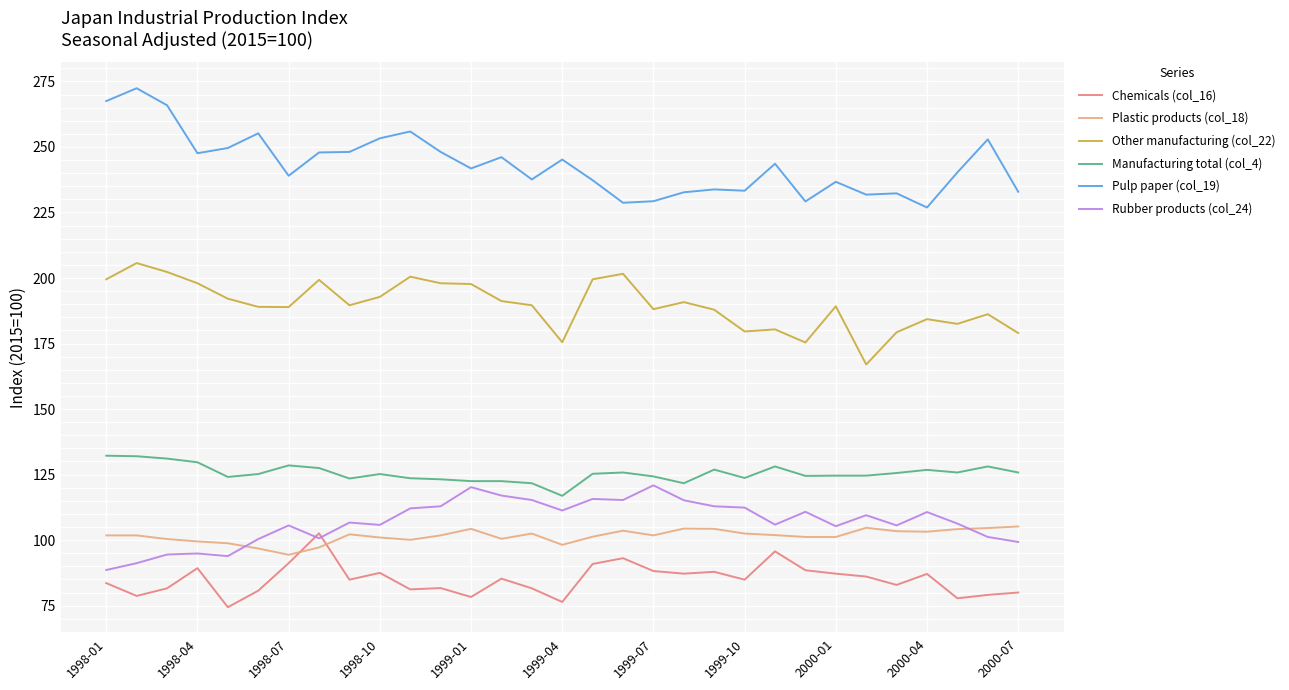

What is the sum of all Plastic products (col_18) values?

3148.8